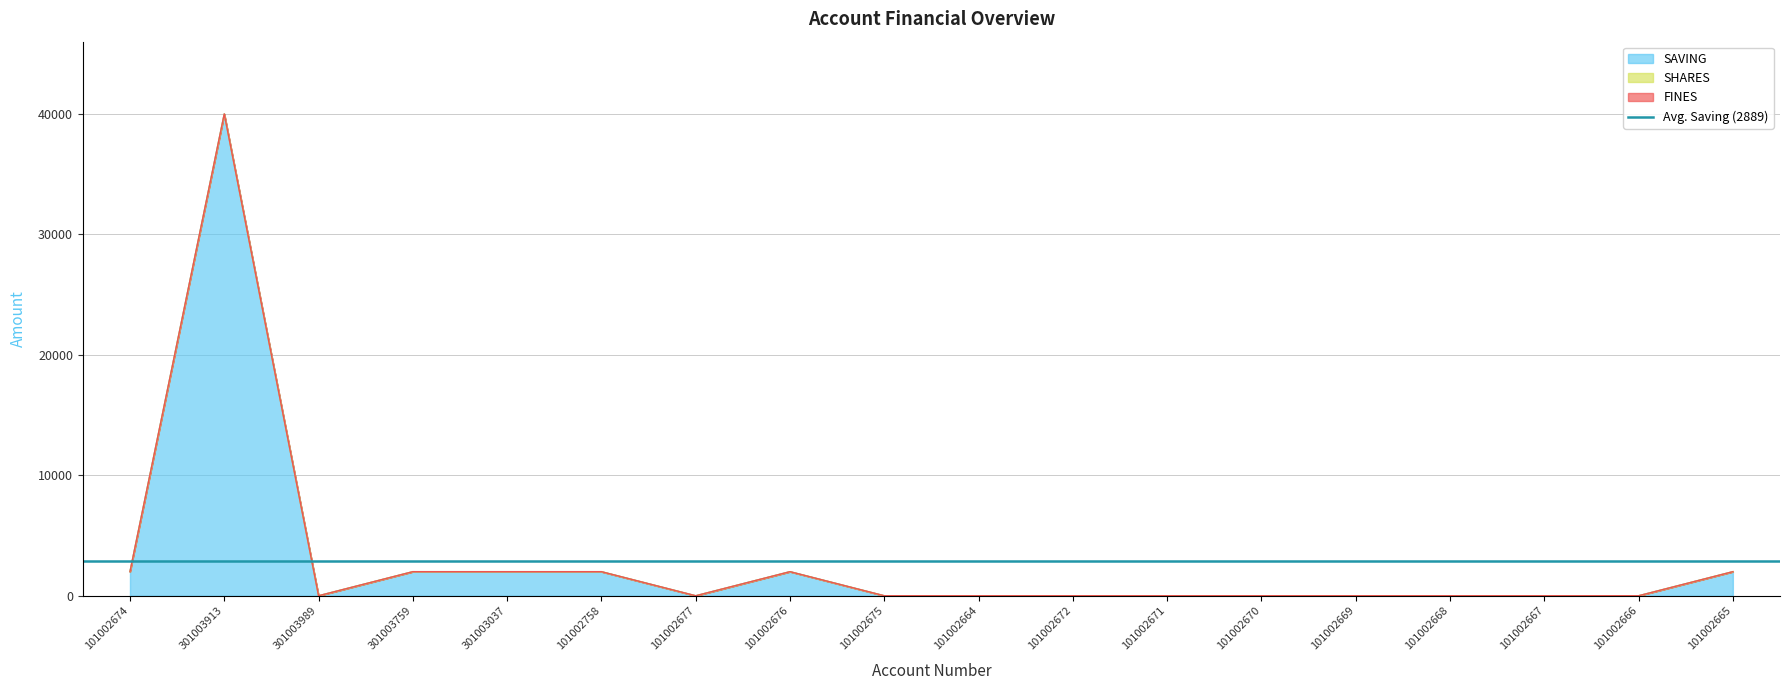

The value of SHARES at 301003037 is 0. True or false?

True